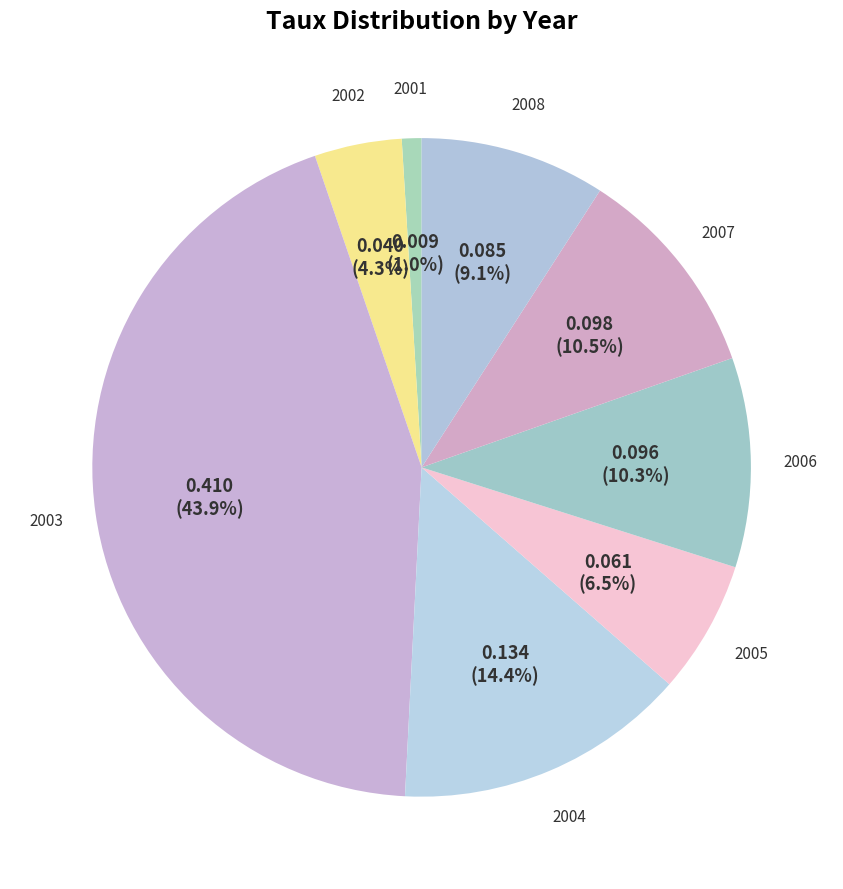

Which slice is the largest?

2003